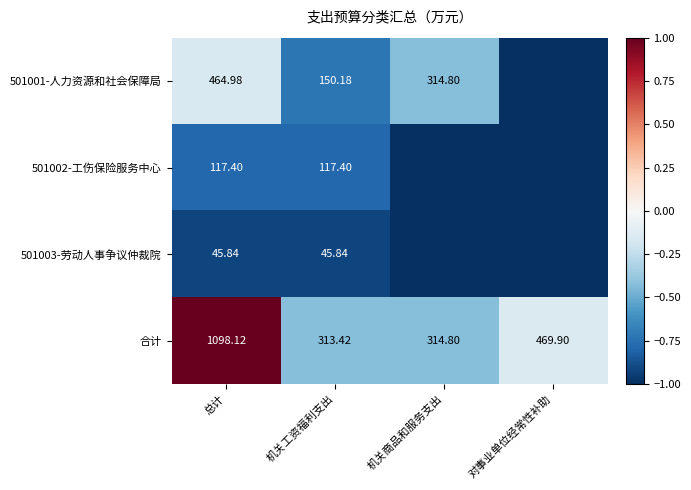

At which label is 合计 closest to 705?

对事业单位经常性补助